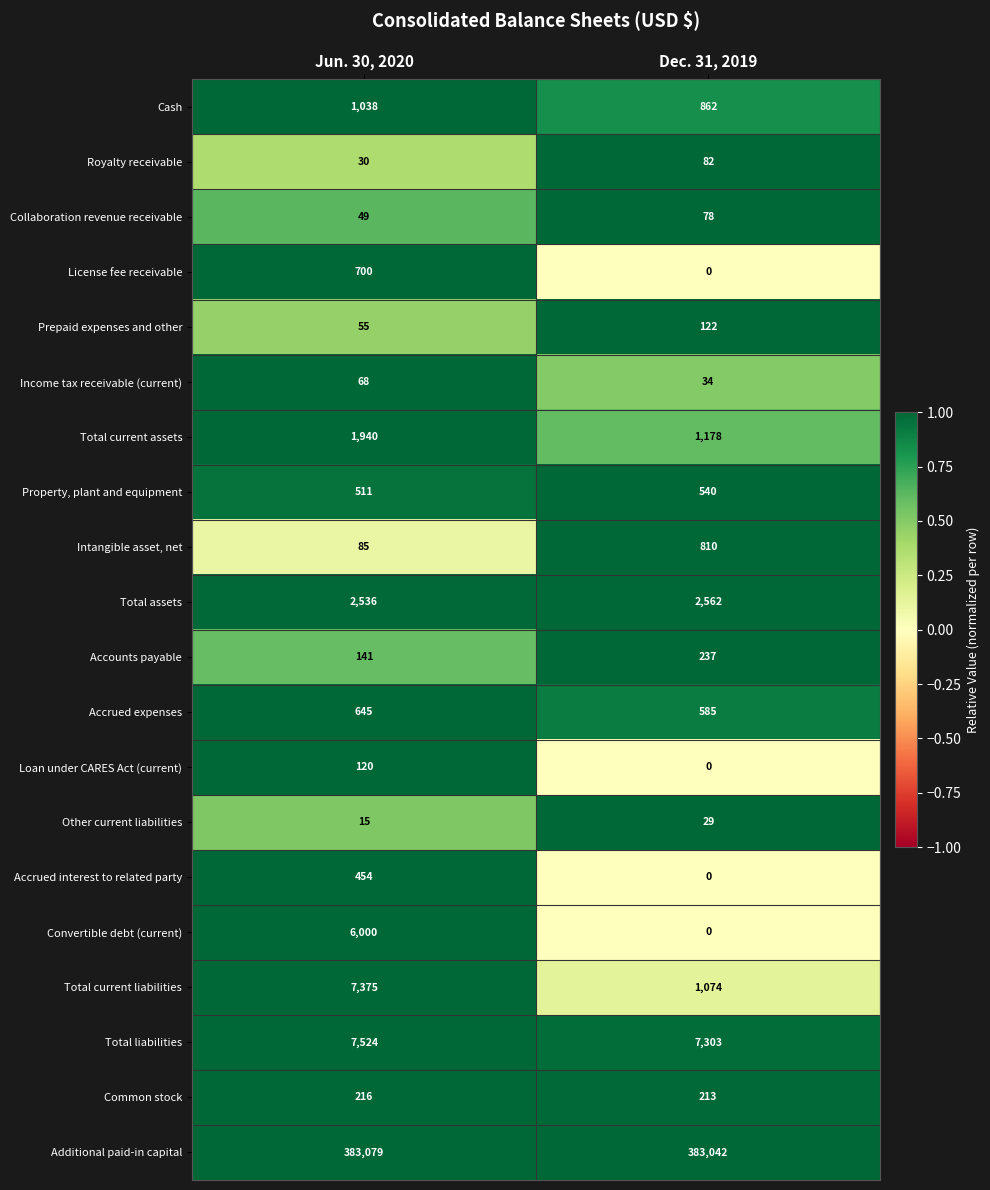

At how many categories does at least one series exceed 0?

2